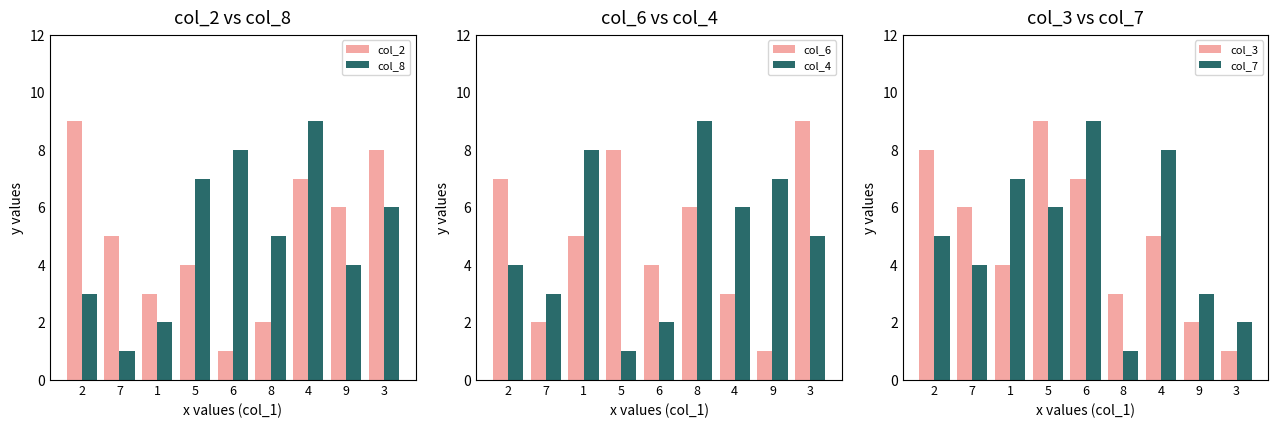

Reading left to right, list all the values displayed in this chart.

col_2: 9	5	3	4	1	2	7	6	8
col_8: 3	1	2	7	8	5	9	4	6
col_6: 7	2	5	8	4	6	3	1	9
col_4: 4	3	8	1	2	9	6	7	5
col_3: 8	6	4	9	7	3	5	2	1
col_7: 5	4	7	6	9	1	8	3	2